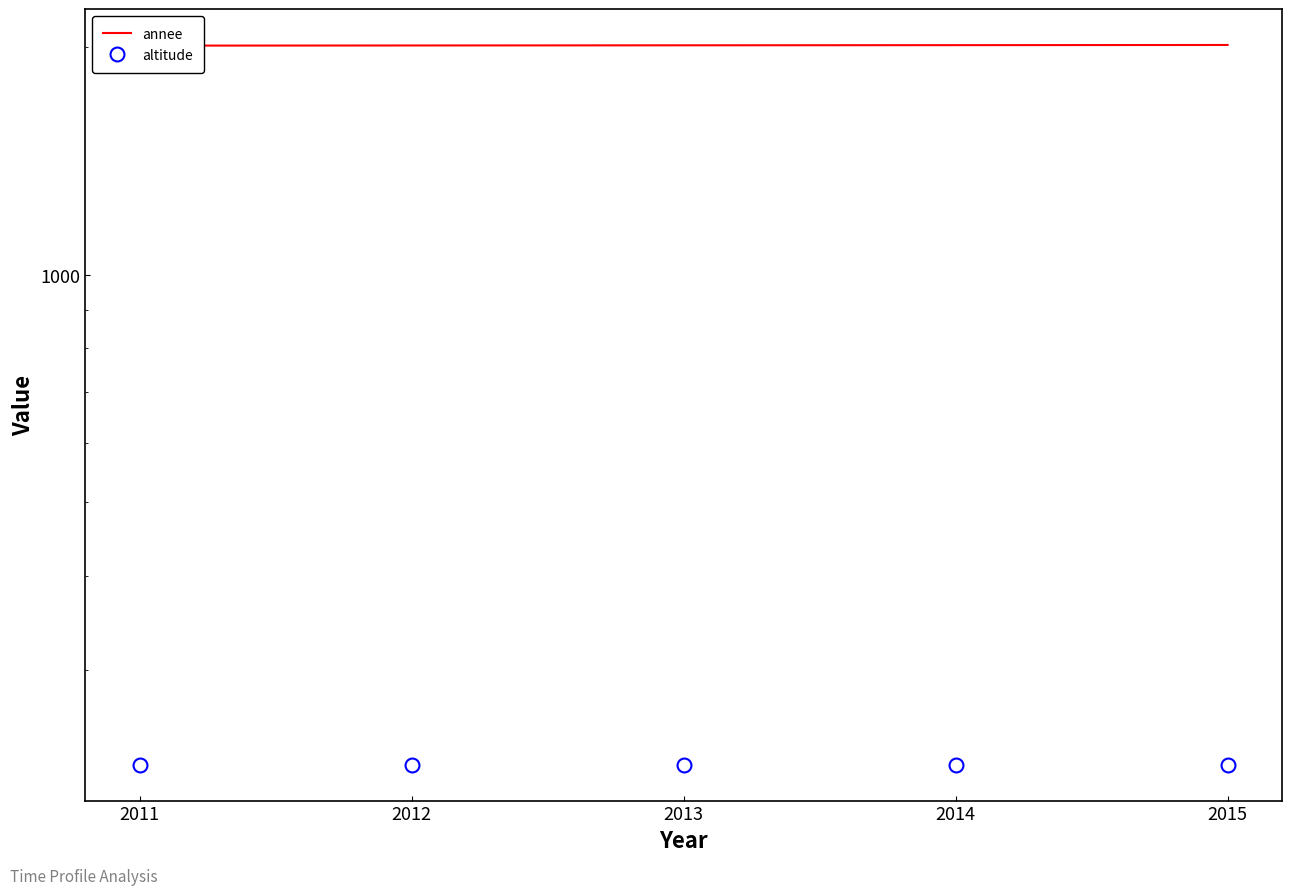

What is the total value across all series at 2011?

2236